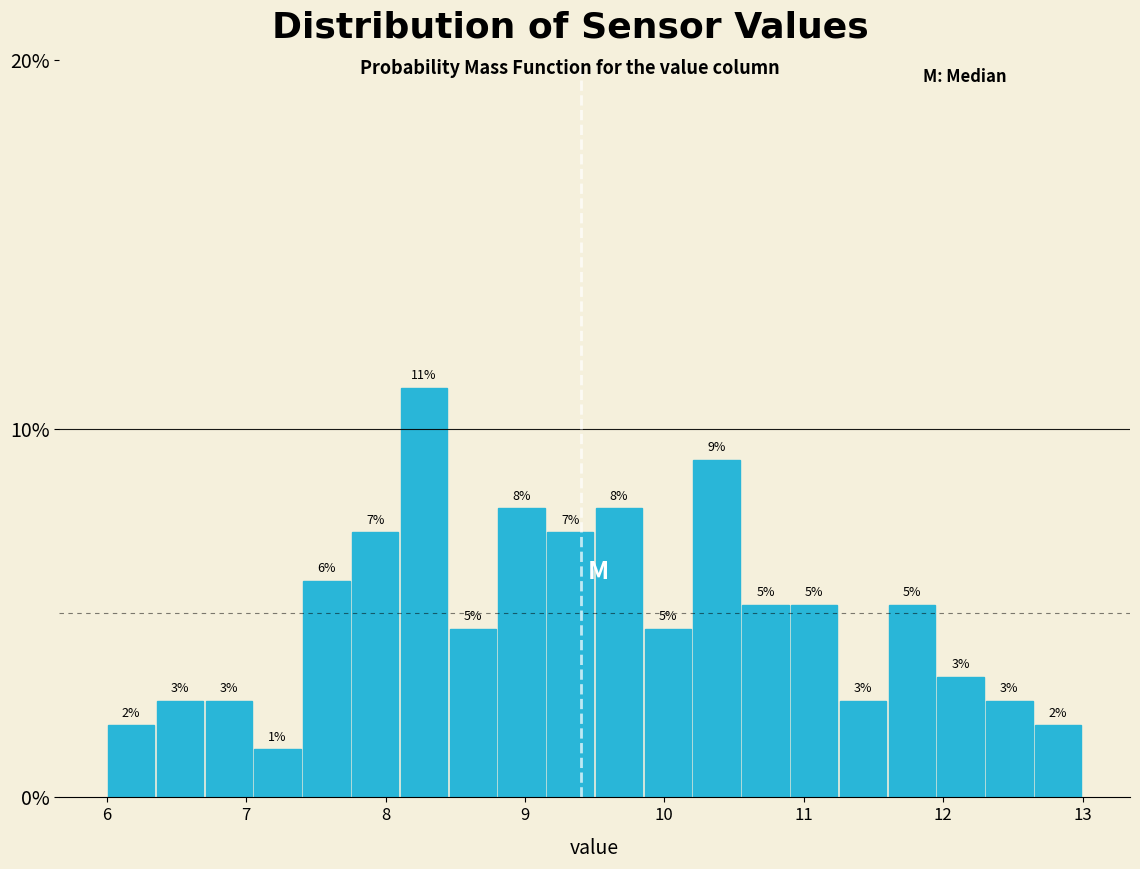

Read against the x-axis, roughly where is the centre of the tallest bar?

8.3